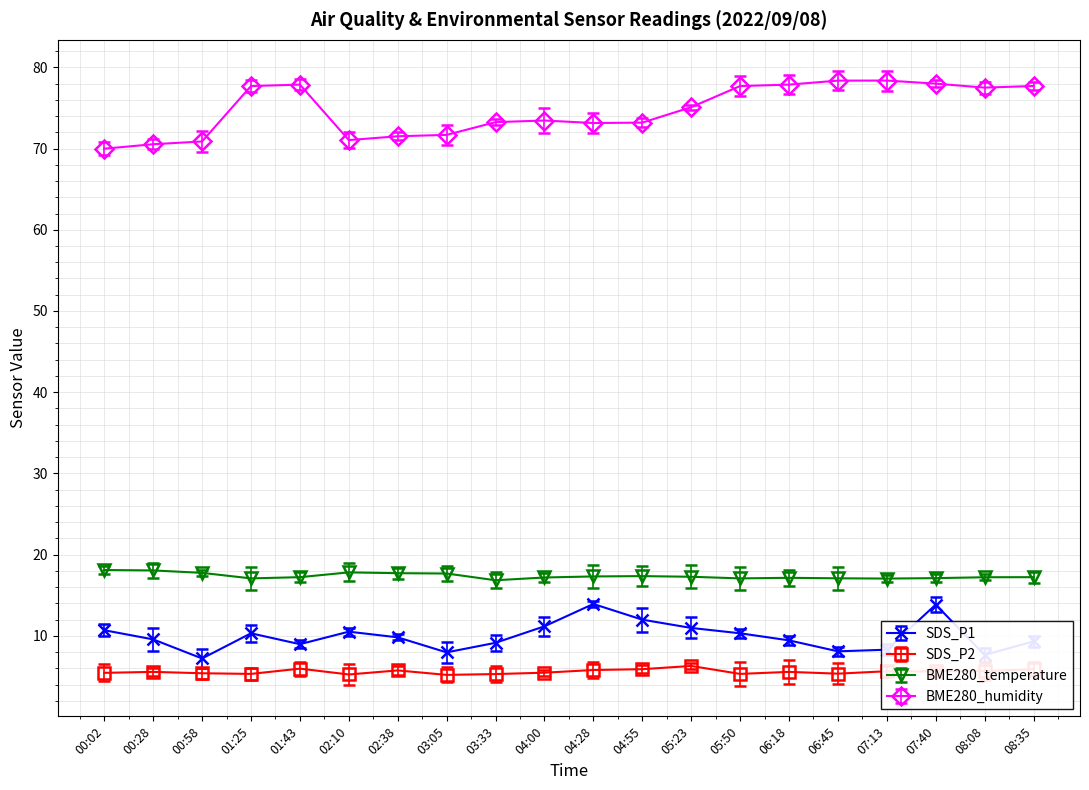

Rank the series by their maximum value, from highest to lowest.

BME280_humidity, BME280_temperature, SDS_P1, SDS_P2